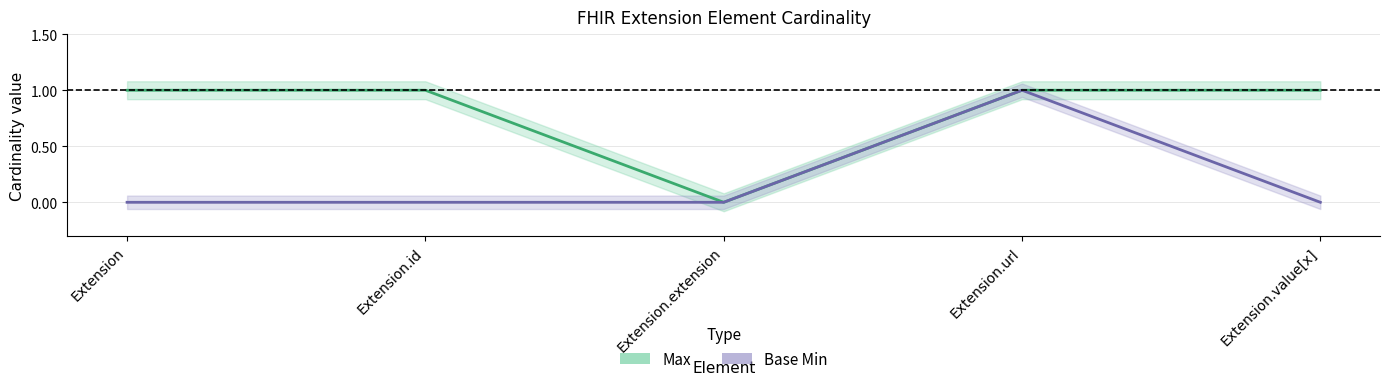

Reading left to right, transcribe all the data shown in this chart.

Max: 1	1	0	1	1
Base Min: 0	0	0	1	0